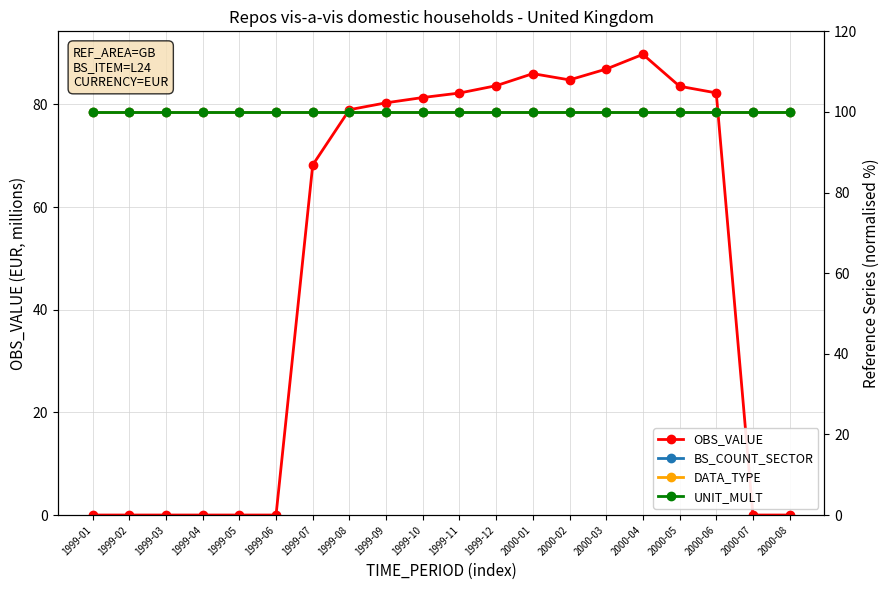

Is this an area chart (filled region under the line)?

No